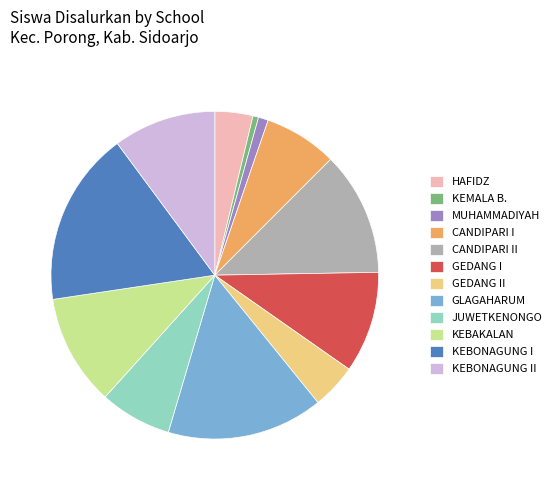

What is the ratio of the value at HAFIDZ to the value at CANDIPARI I?

0.5